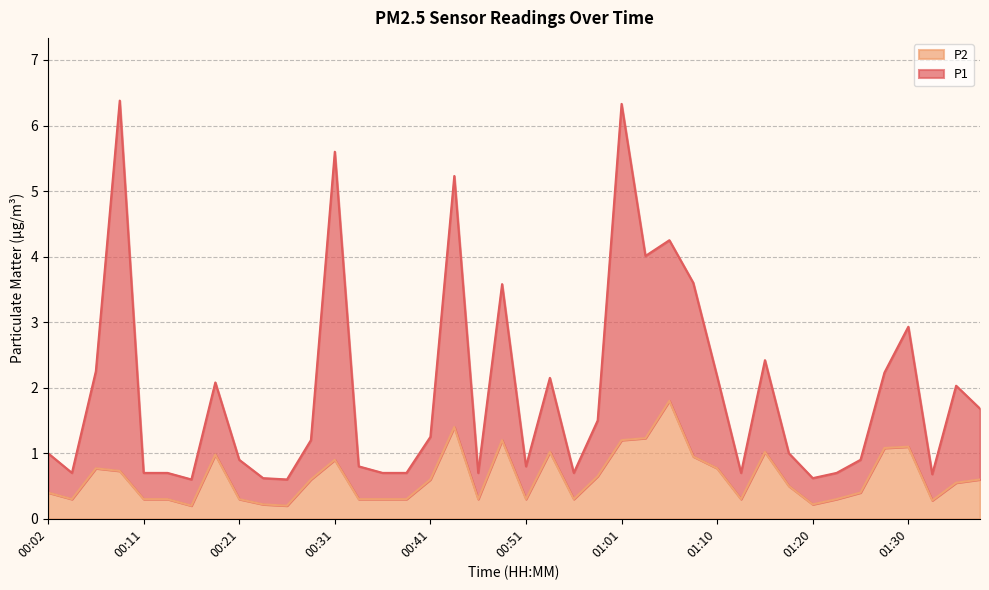

What is the difference between the second highest and minimum values in the P2 series?

1.2